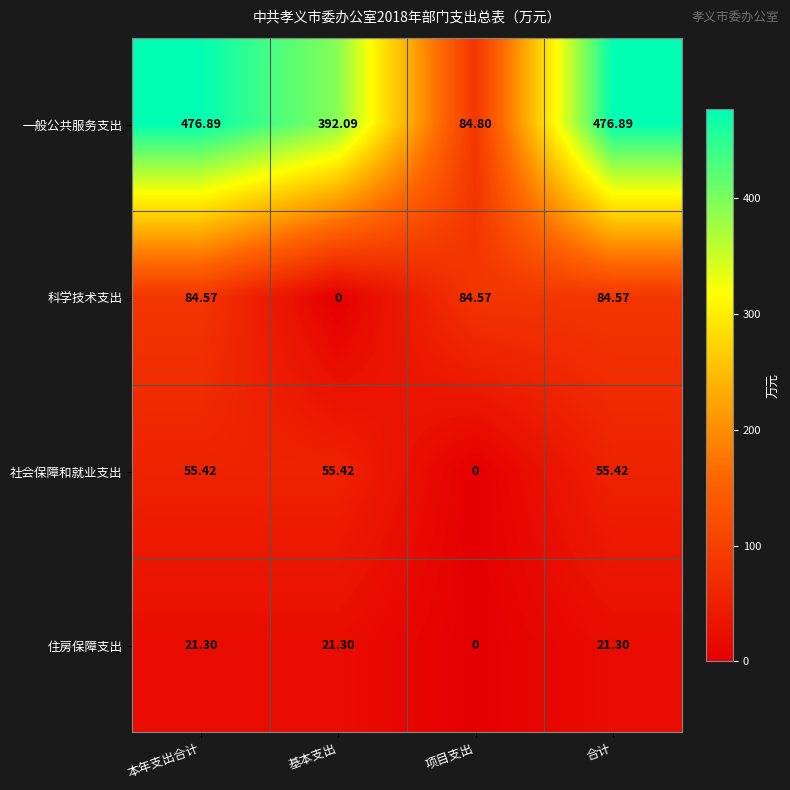

Which series has the largest total across all categories?

一般公共服务支出